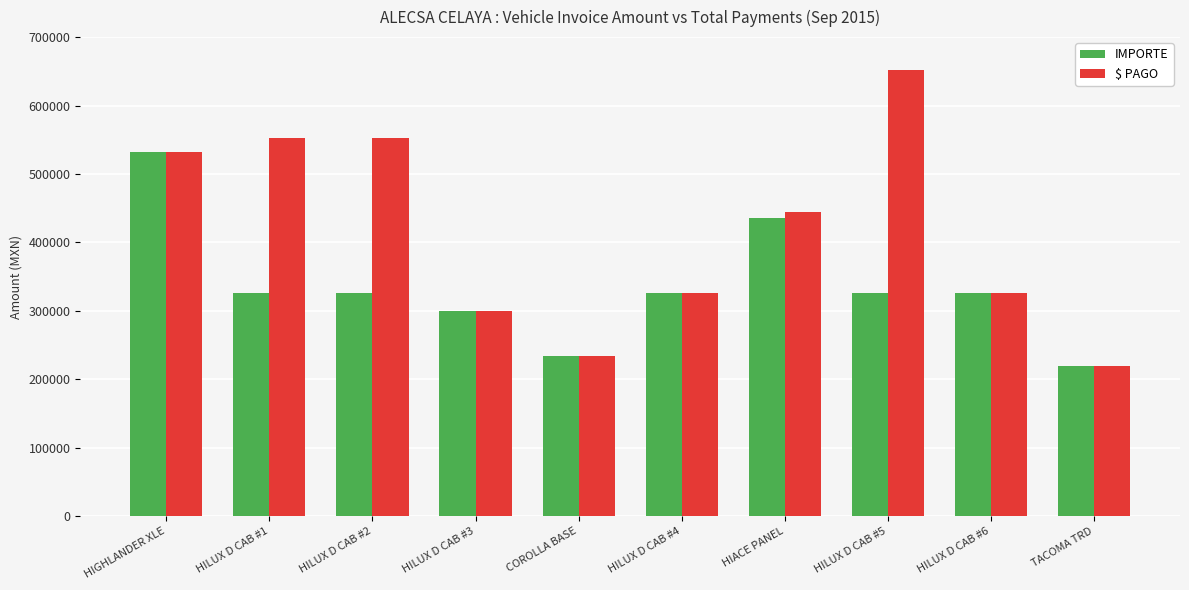

What are all the series names shown in the legend?

IMPORTE, $ PAGO